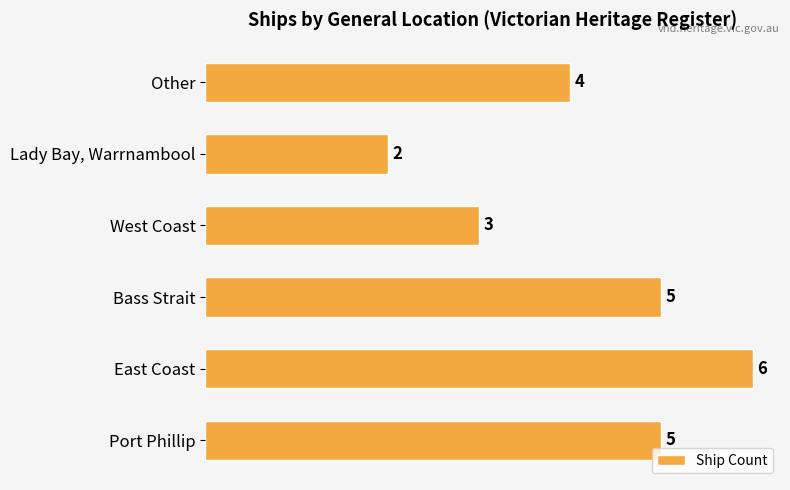

Reading bottom to top, list all the values displayed in this chart.

5	6	5	3	2	4